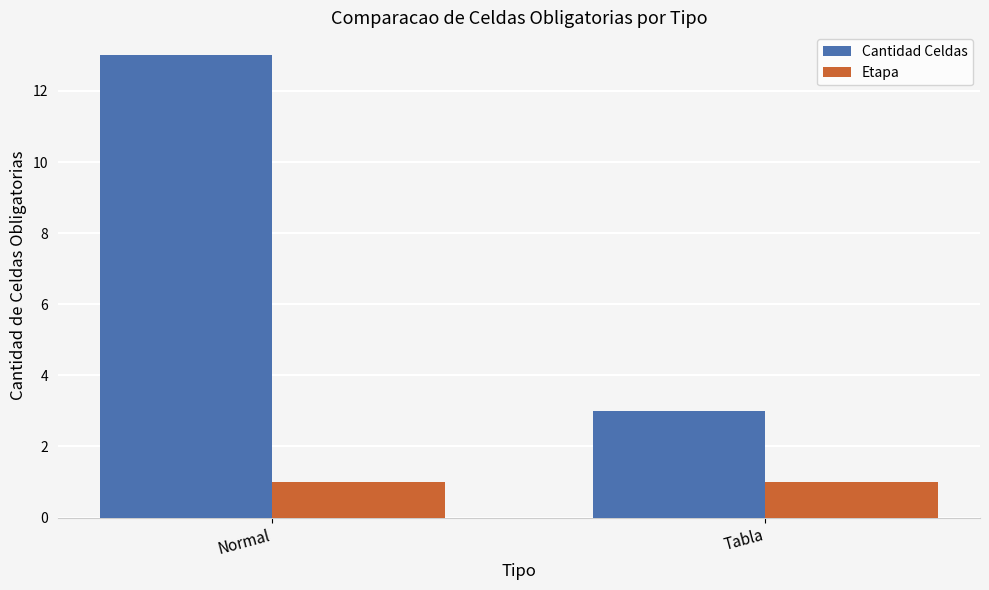

Between Normal and Tabla, which series saw the biggest shift?

Cantidad Celdas